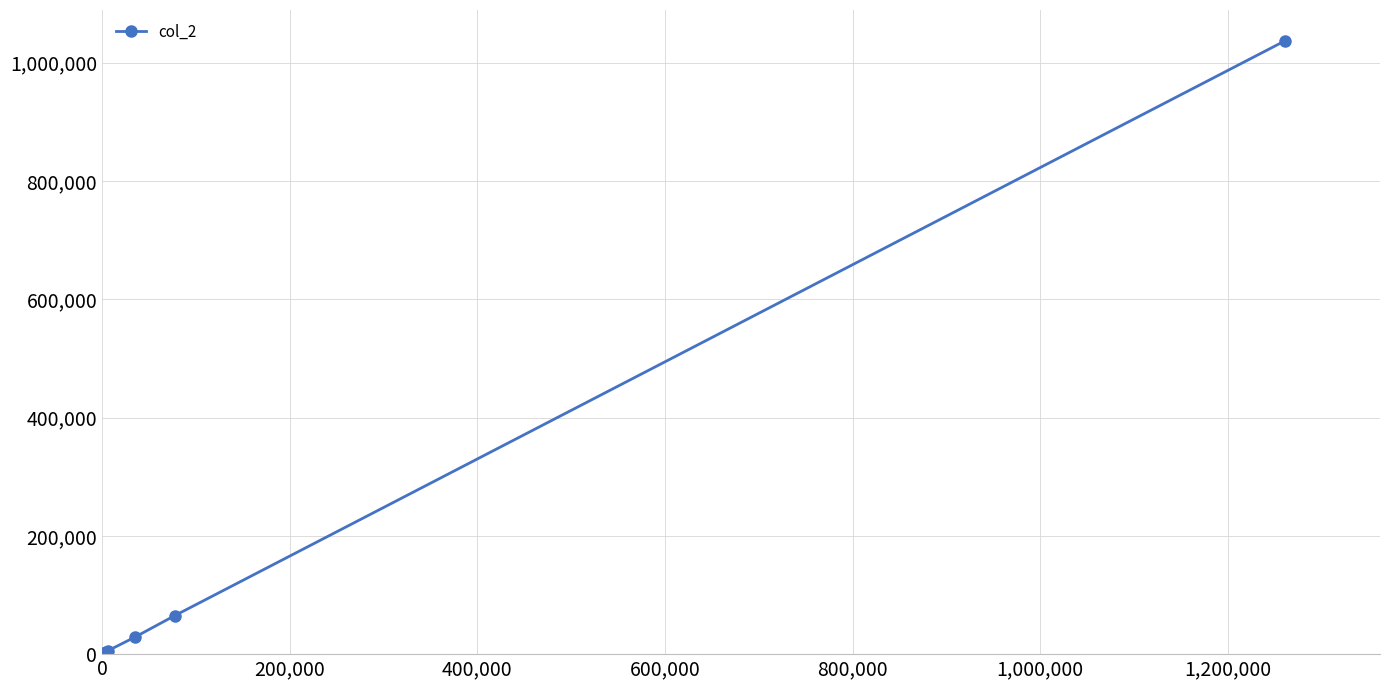

True or false: the data has more than 0 interior local peaks.

True